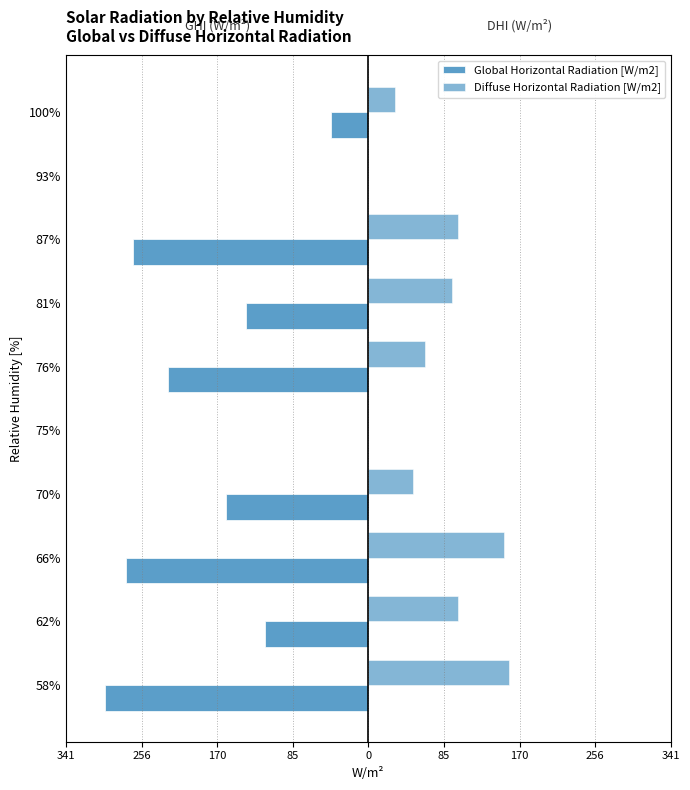

What is the sum of all Diffuse Horizontal Radiation [W/m2] values?

755.9